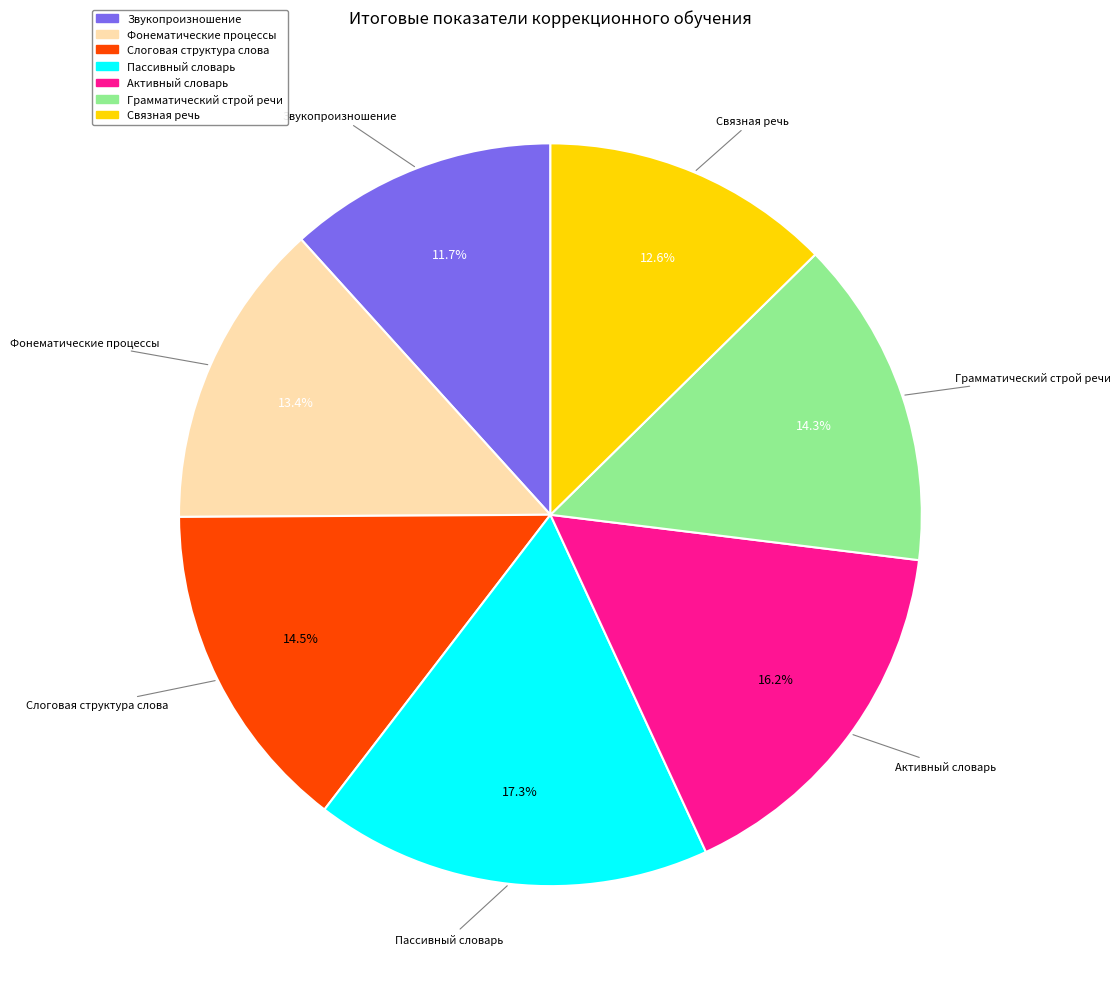

Which category has the biggest portion of the pie?

Пассивный словарь